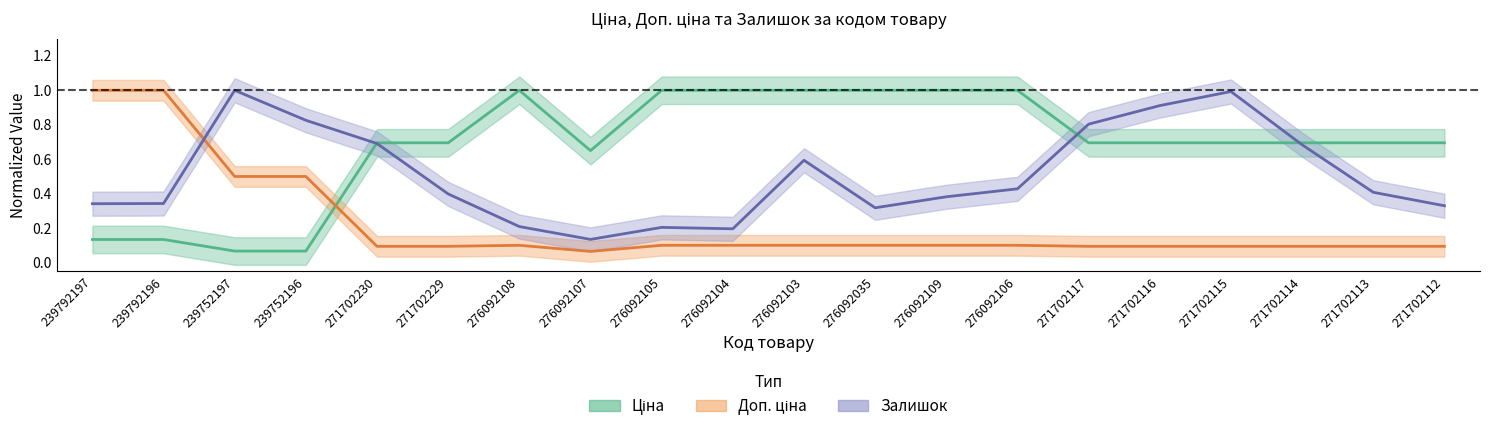

List the series in order of their peak value, lowest first.

Ціна, Доп. ціна, Залишок